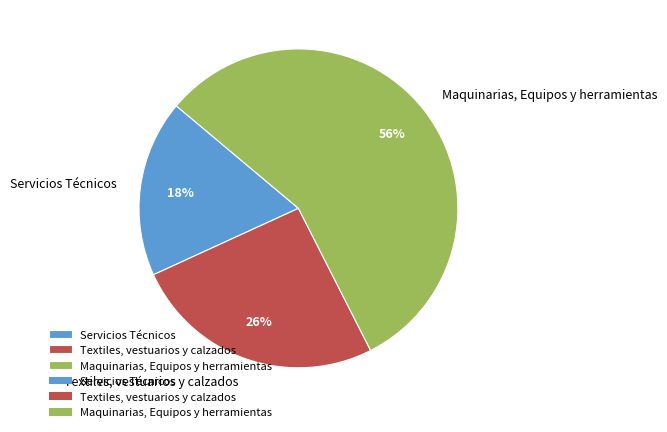

Rank the categories by value from highest to lowest.

Maquinarias, Equipos y herramientas, Textiles, vestuarios y calzados, Servicios Técnicos